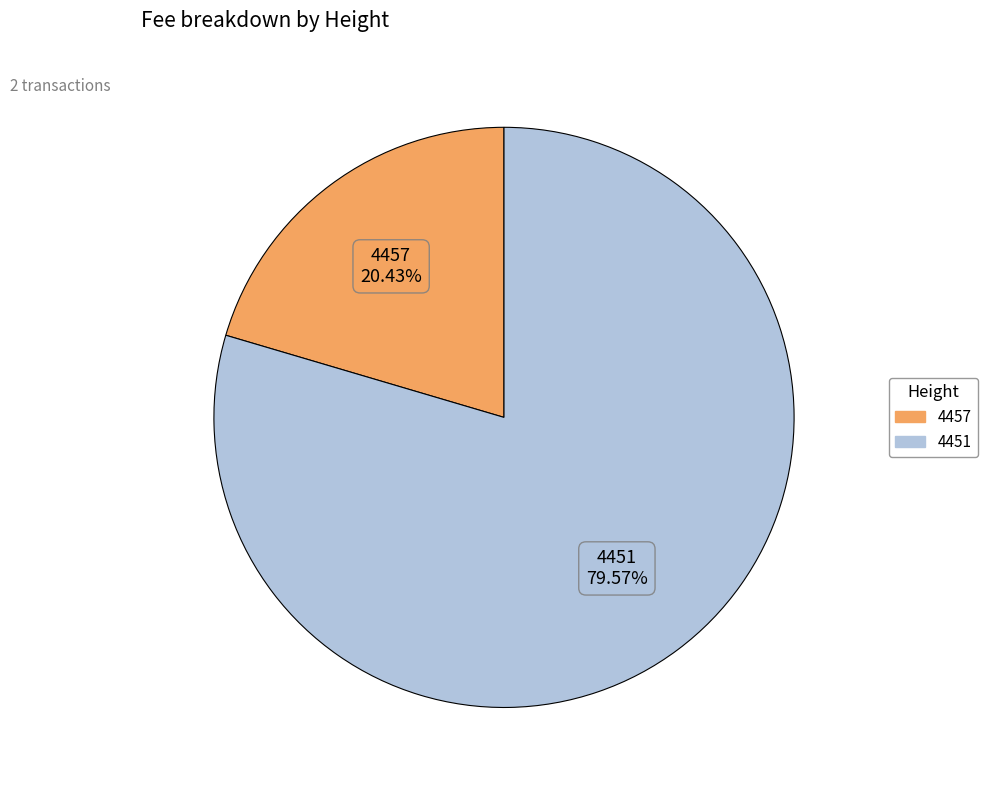

To the nearest percent, what is the combined percentage of 4457 and 4451?

100%